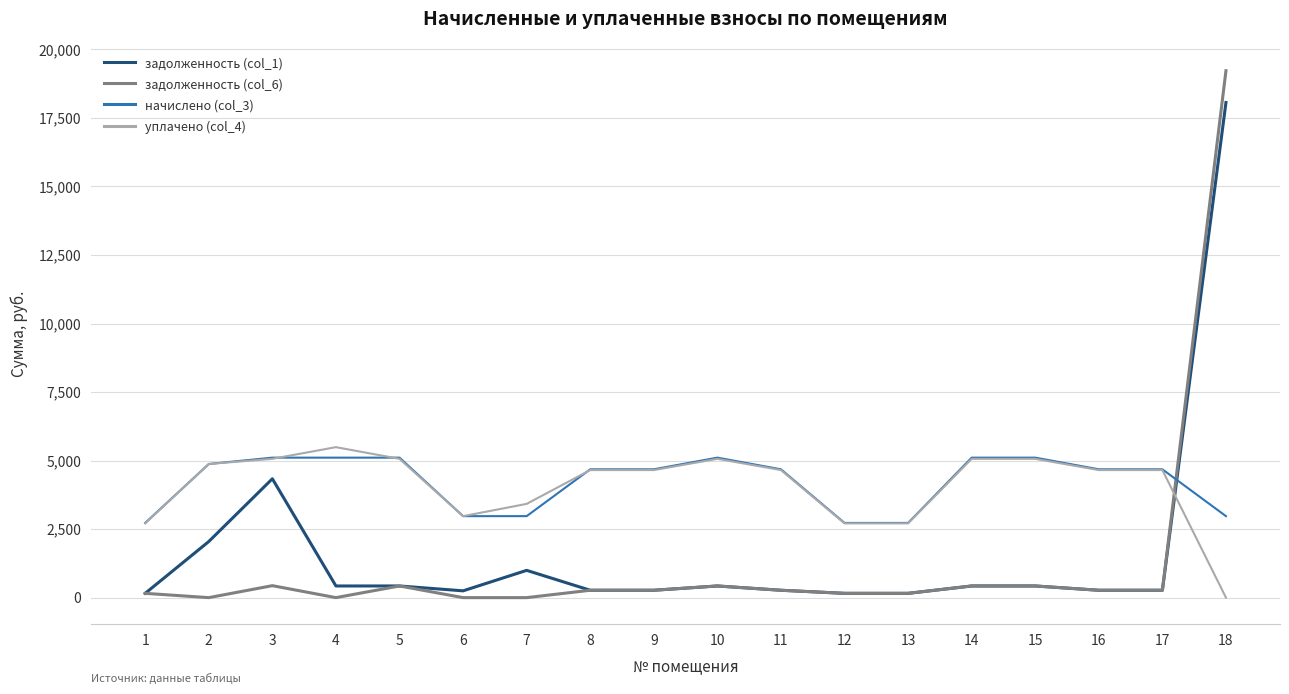

Which series has the largest range (max minus min)?

задолженность (col_6)